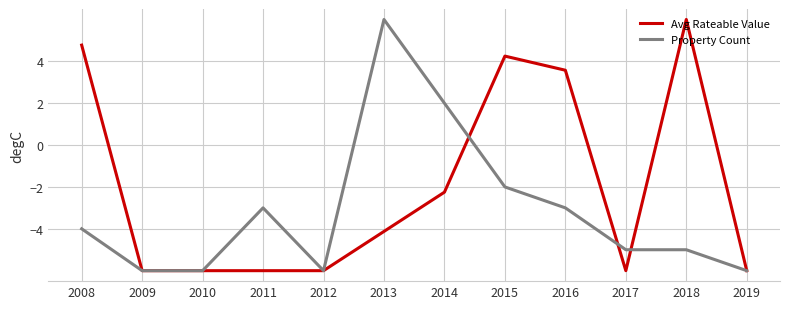

Rank the series by their average value, from highest to lowest.

Avg Rateable Value, Property Count